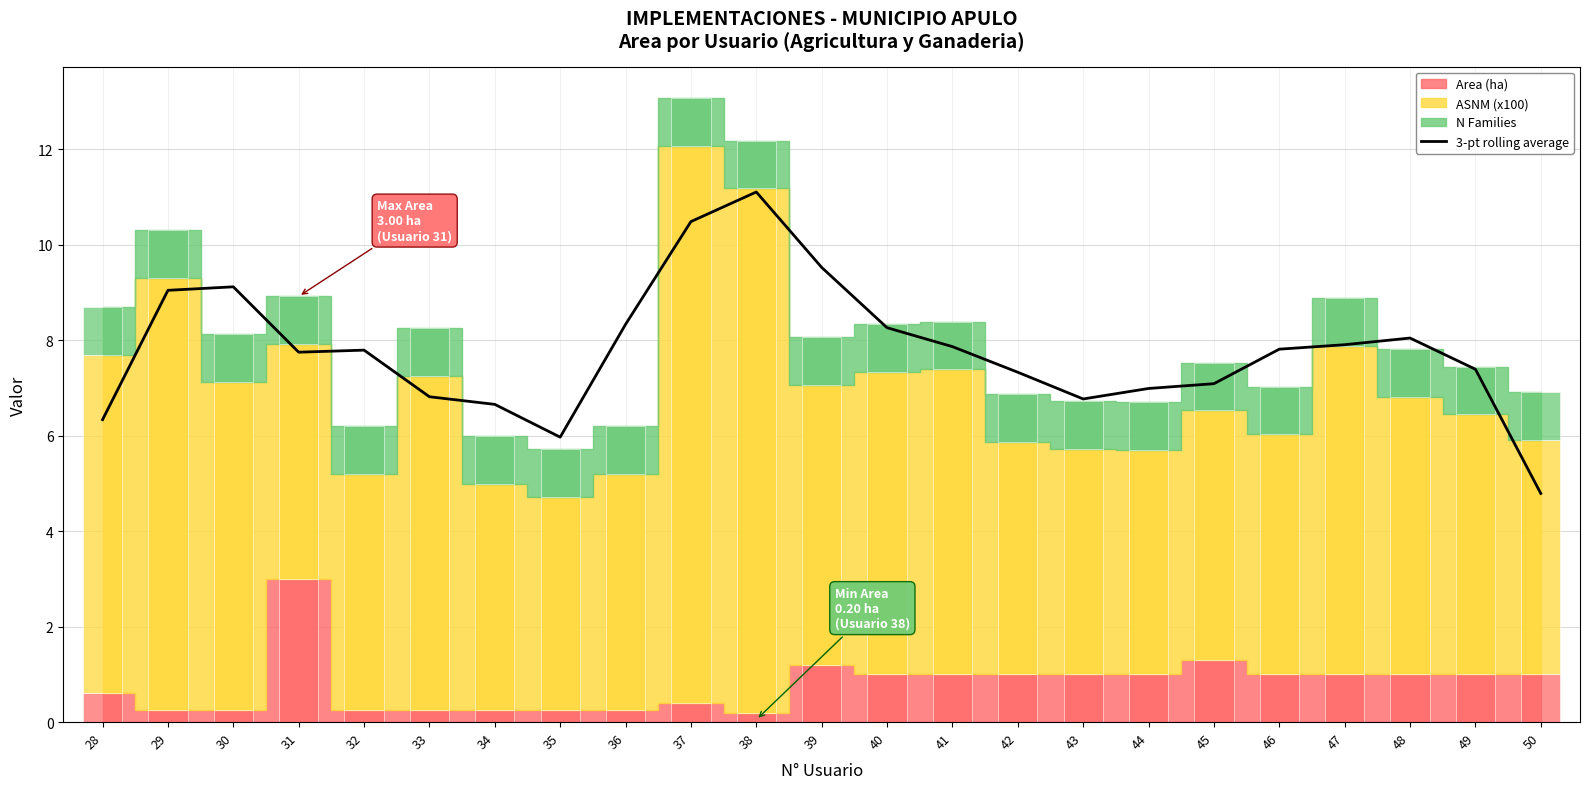

List the labels in order of value, largest first.

38, 37, 39, 30, 29, 36, 40, 48, 47, 41, 46, 32, 31, 49, 42, 45, 44, 33, 43, 34, 28, 35, 50